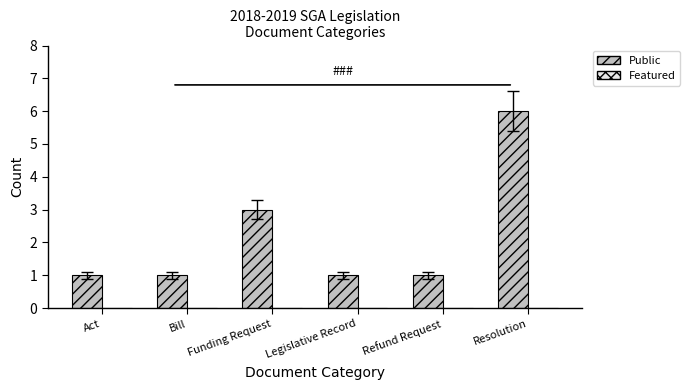

Reading right to left, what are all the values shown in this chart?

Resolution=6	Refund Request=1	Legislative Record=1	Funding Request=3	Bill=1	Act=1